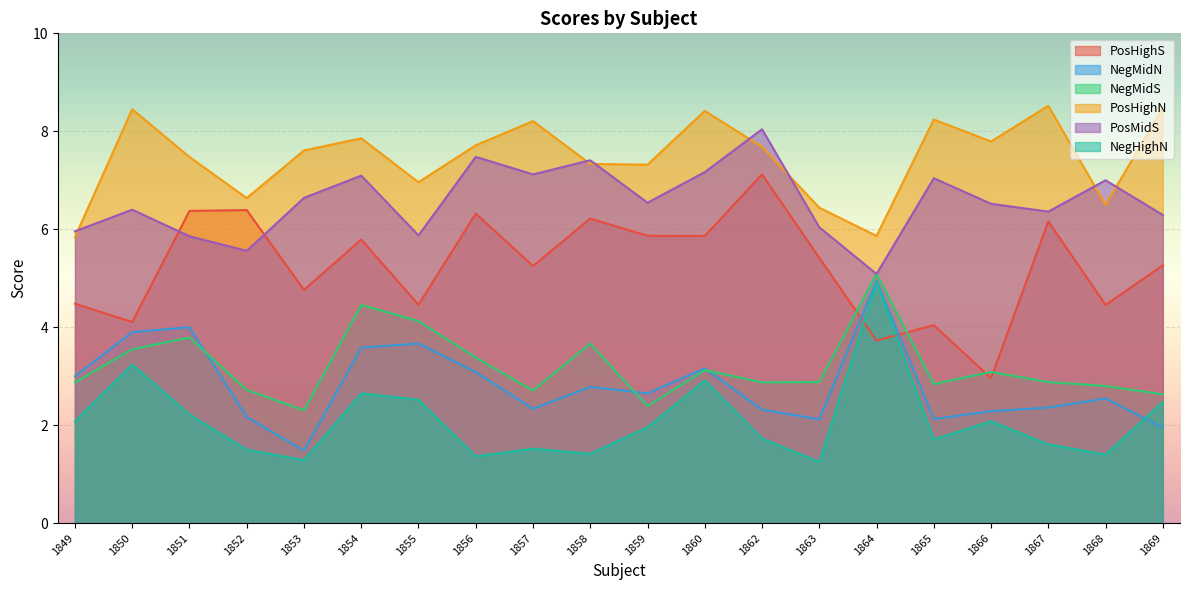

Is it true that NegHighN equals 1.7 at 1862?

True